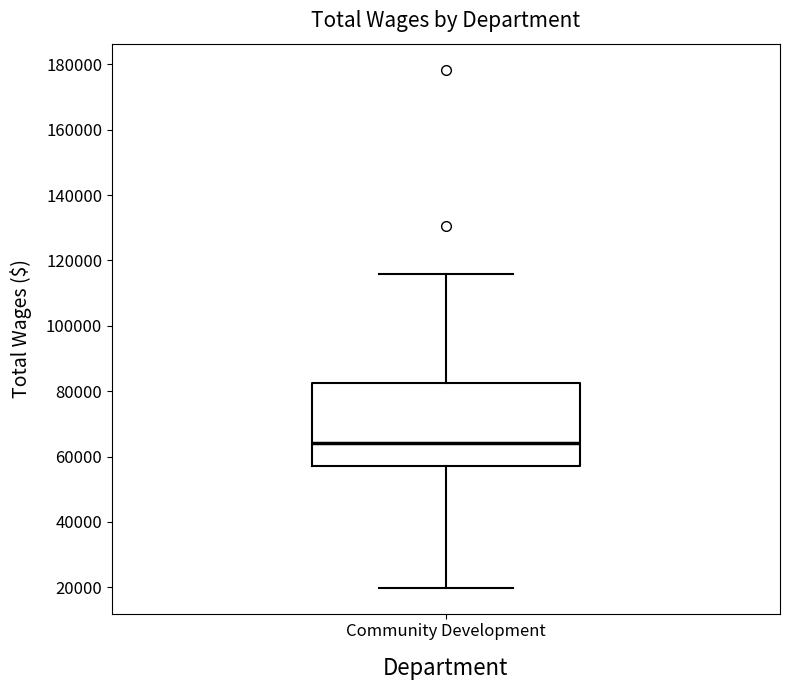

Read this box plot against the y-axis: the position of the median line, the range covered by the box, and the ends of both whiskers. The values are not printed on the chart, so give them approximately, as read against the axis.

median 64000, box 58000 to 82000, whiskers 20000 to 116000